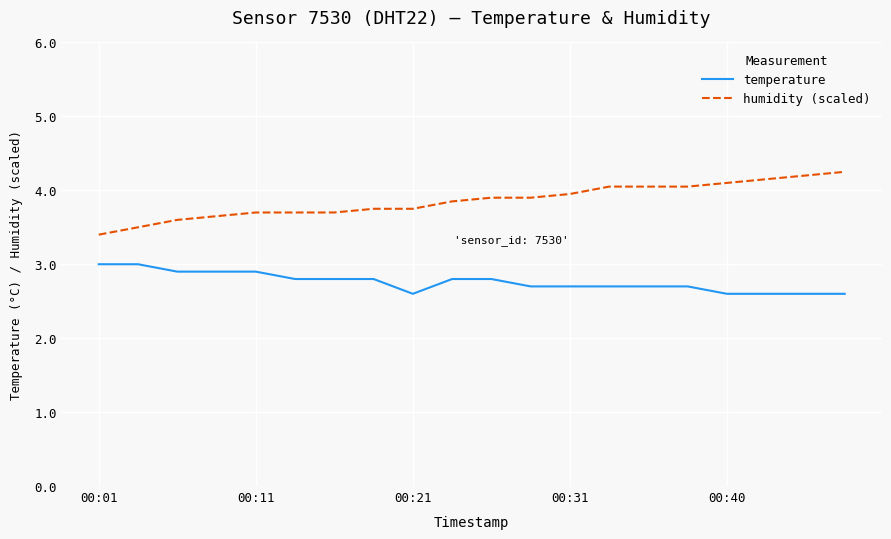

How many categories are shown in the chart?

20